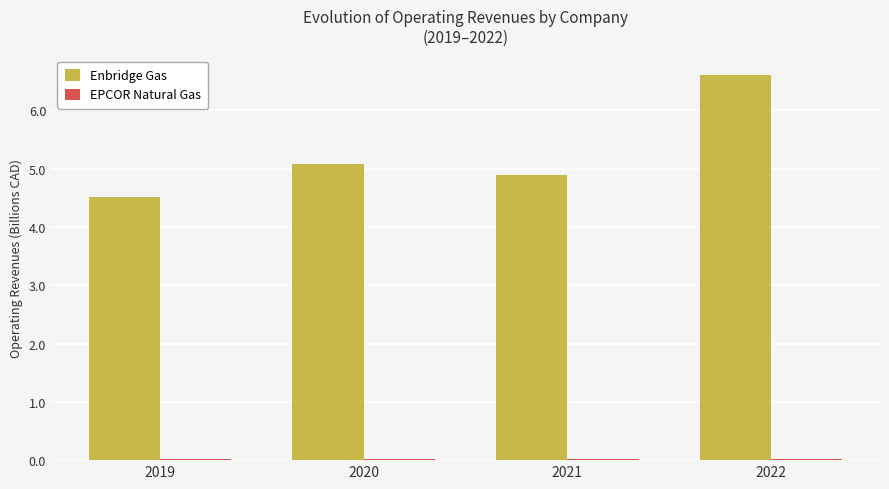

Is it true that Enbridge Gas equals 4.9 at 2021?

True